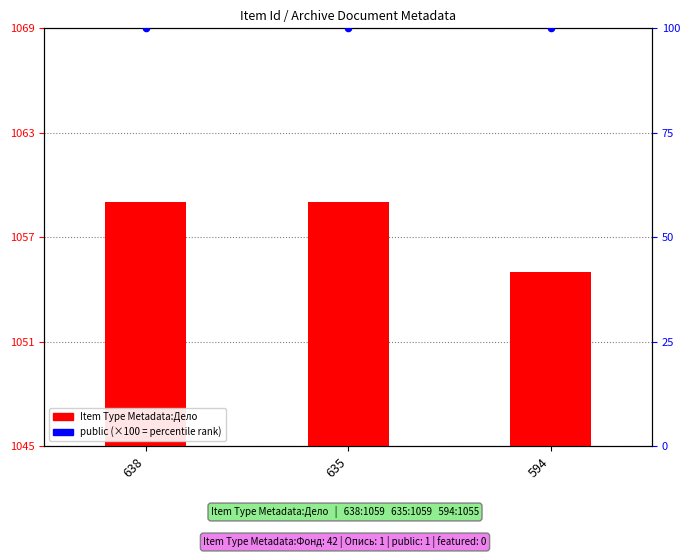

What is the total value across all series at 638?

1159